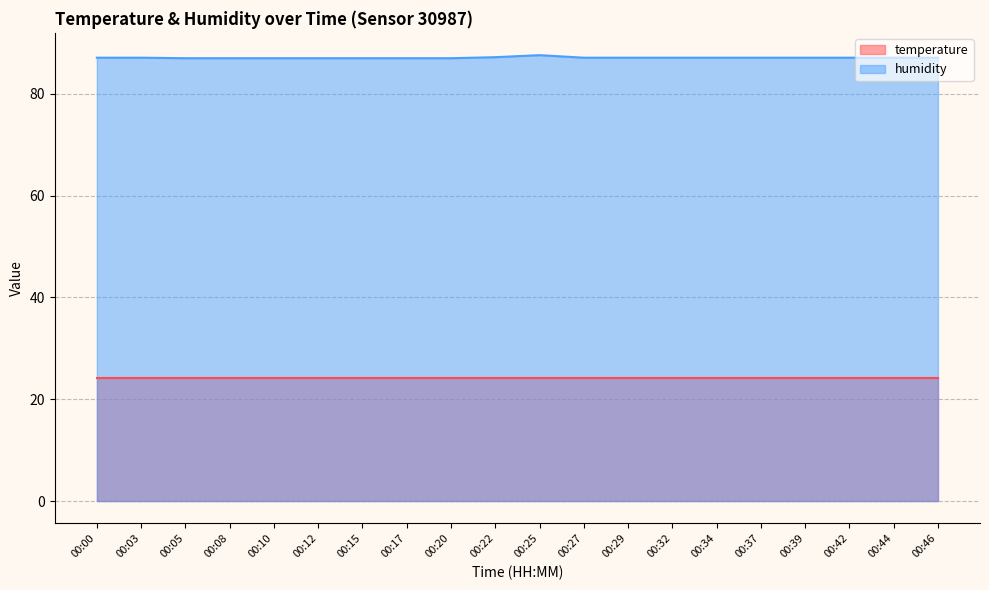

Count the number of data series in this chart.

2